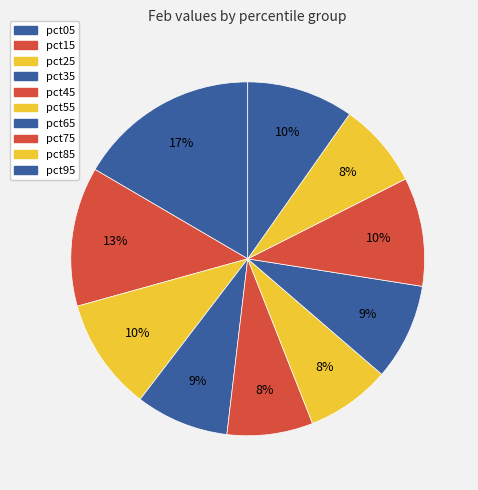

Count the number of slices in the pie.

10